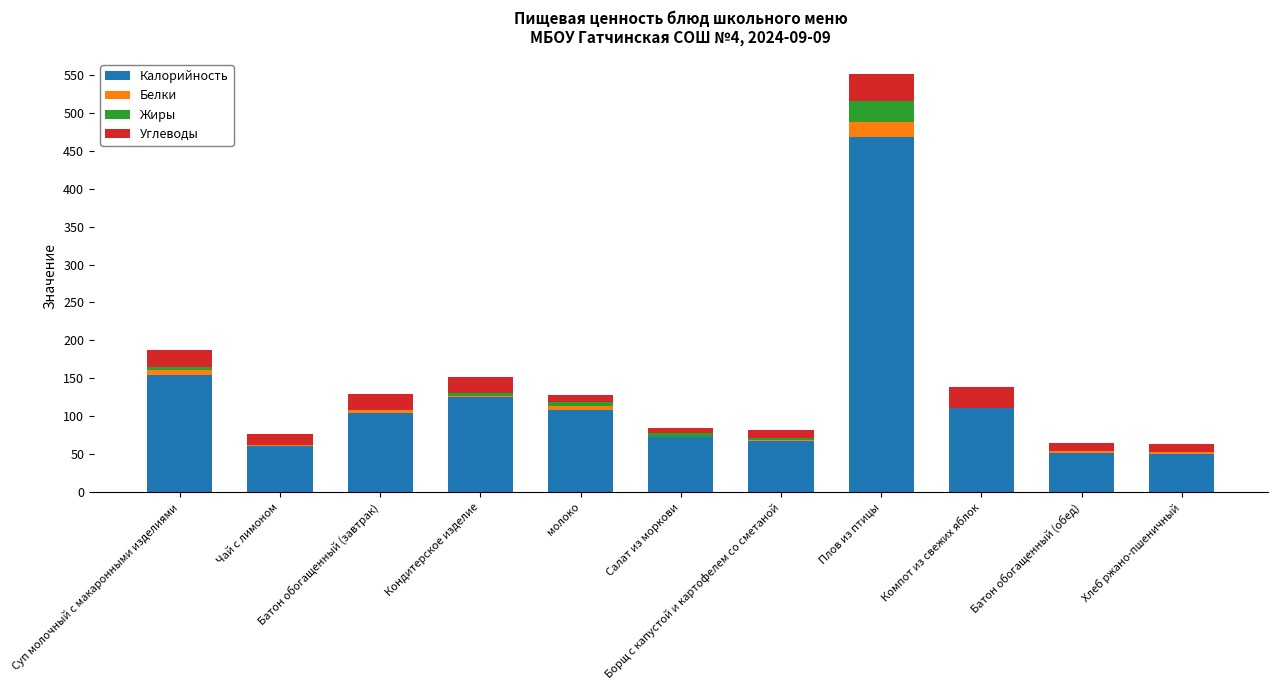

What is the approximate value of Углеводы at Суп молочный с макаронными изделиями?

21.7